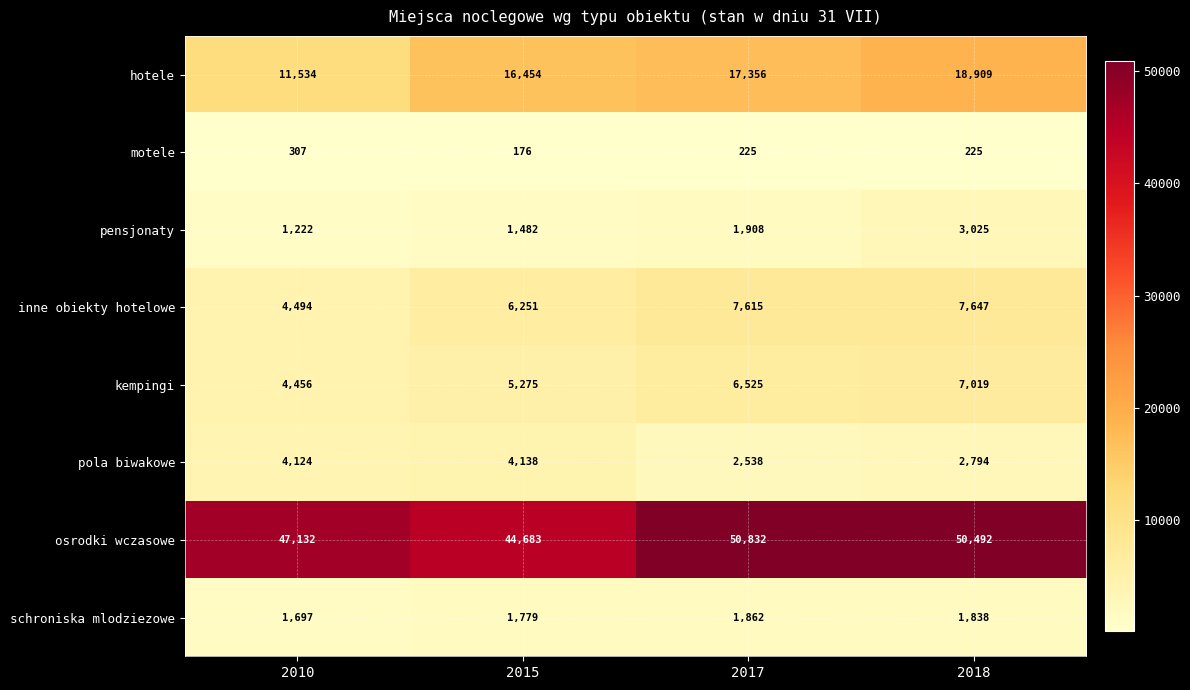

What is the minimum value shown in the chart?

176